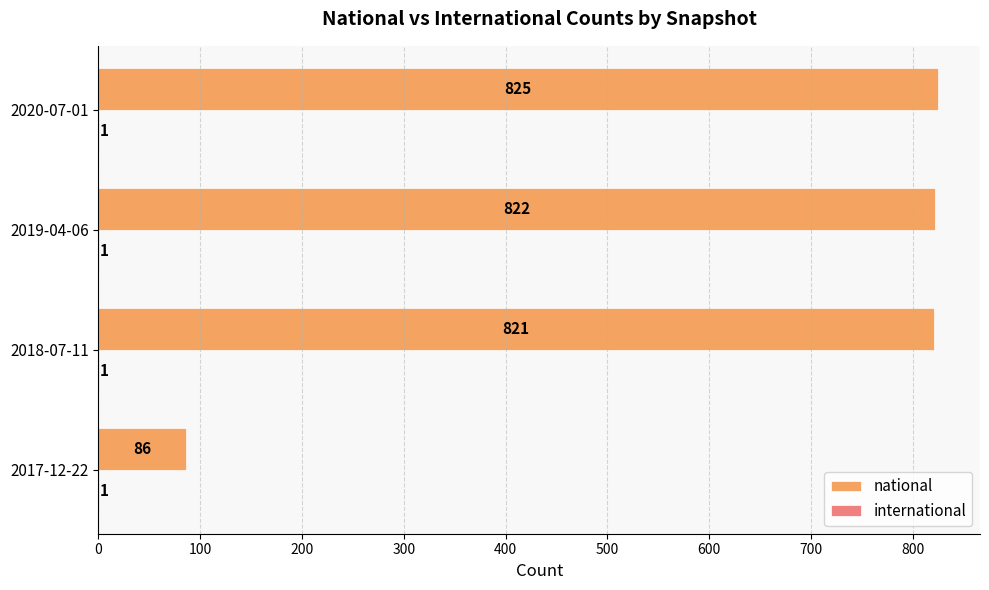

Which series has the widest spread of values?

national